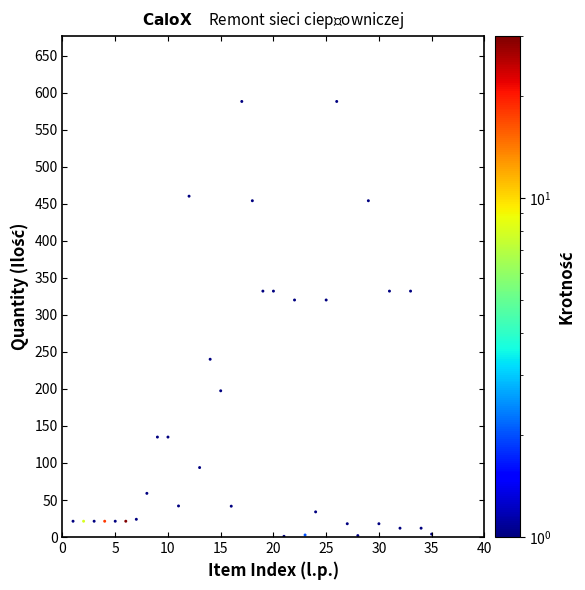

What is the range of X values (max minus min)?

34.0